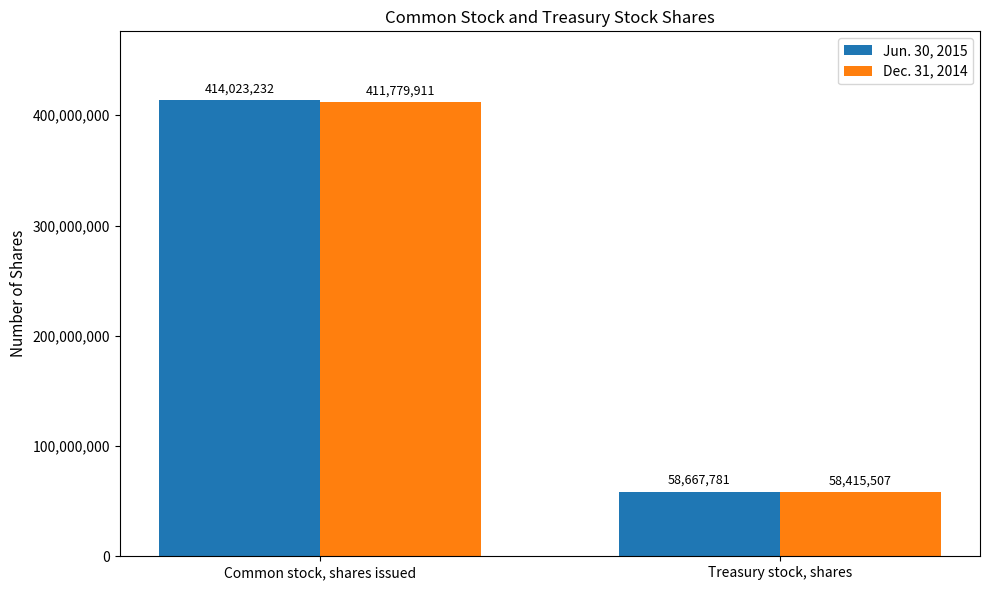

How many data points in Dec. 31, 2014 are less than 411779911?

1